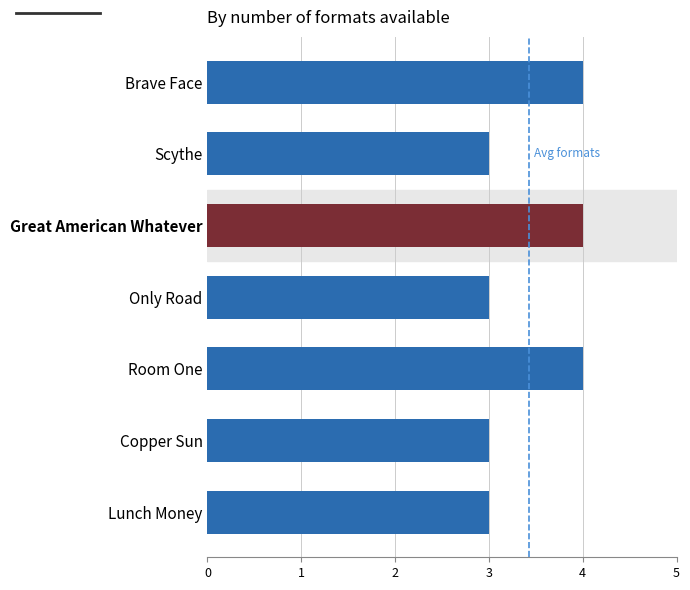

How many values are between 3 and 4?

7